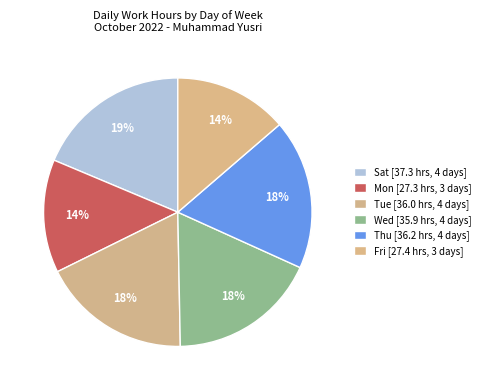

How many slices are in this pie chart?

6